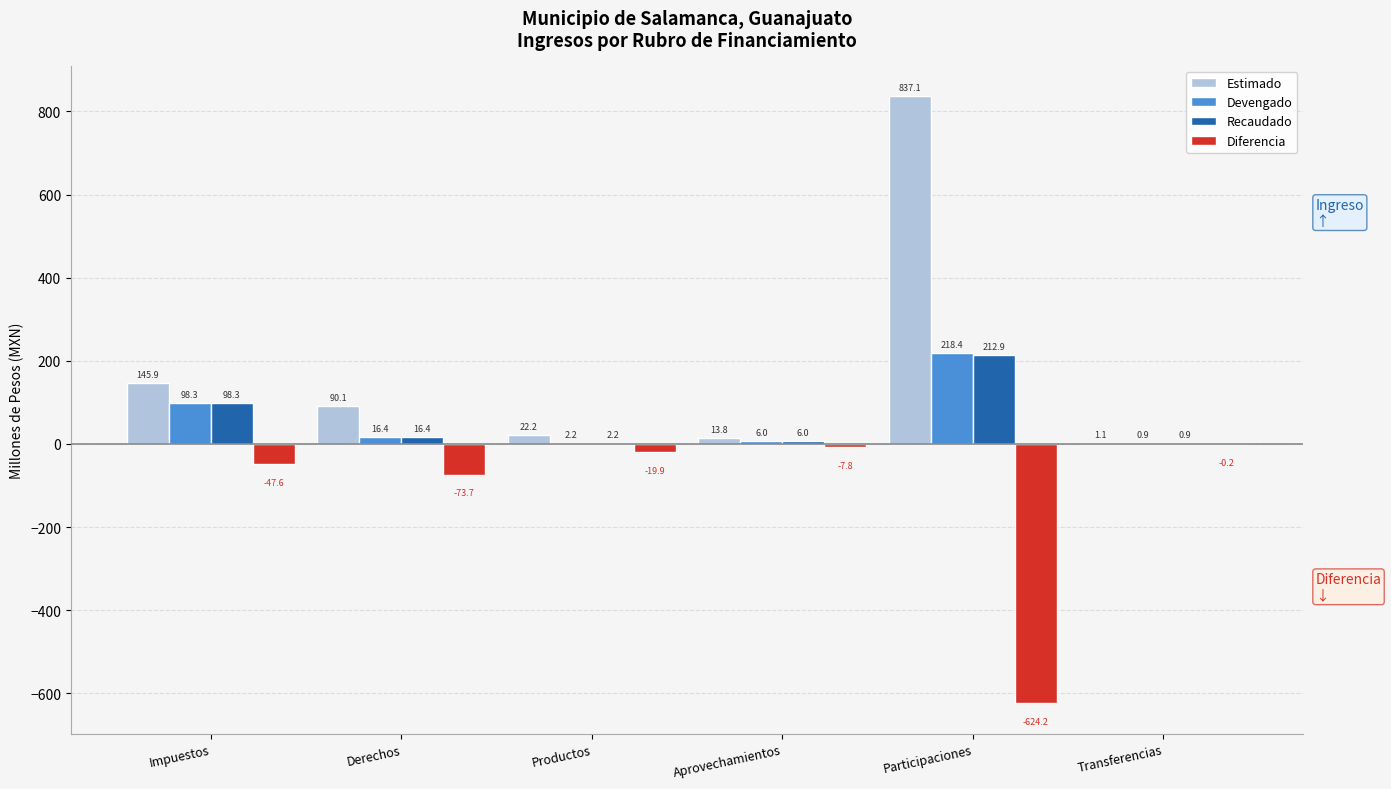

Is it true that Diferencia equals -19.9 at Productos?

True